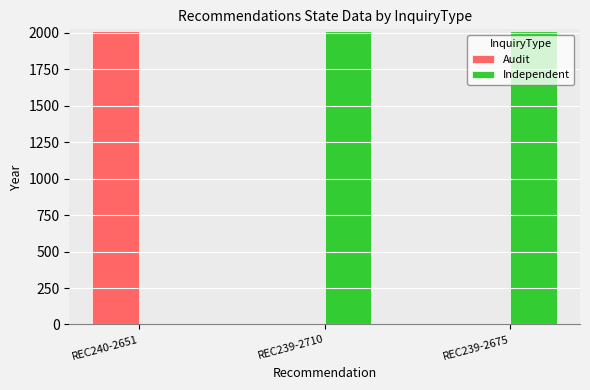

Reading left to right, transcribe all the data shown in this chart.

Audit: REC240-2651=2013	REC239-2710=0	REC239-2675=0
Independent: REC240-2651=0	REC239-2710=2013	REC239-2675=2013